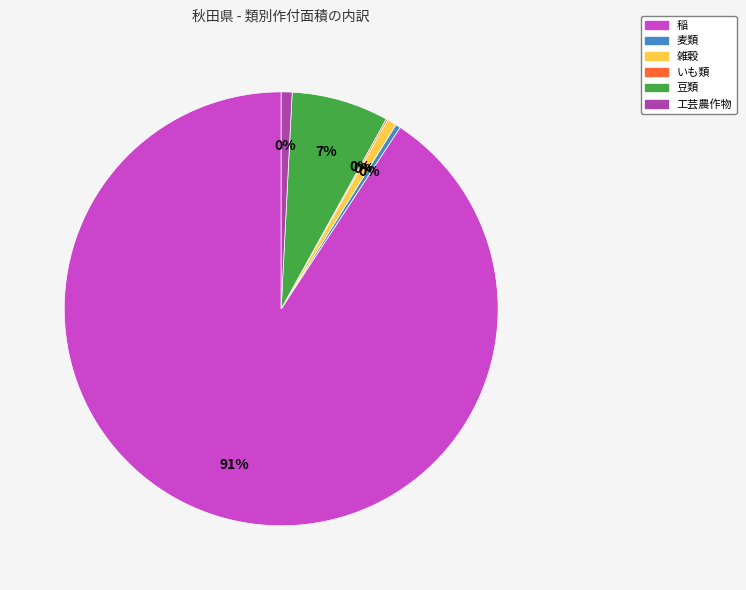

How many slices are in this pie chart?

6